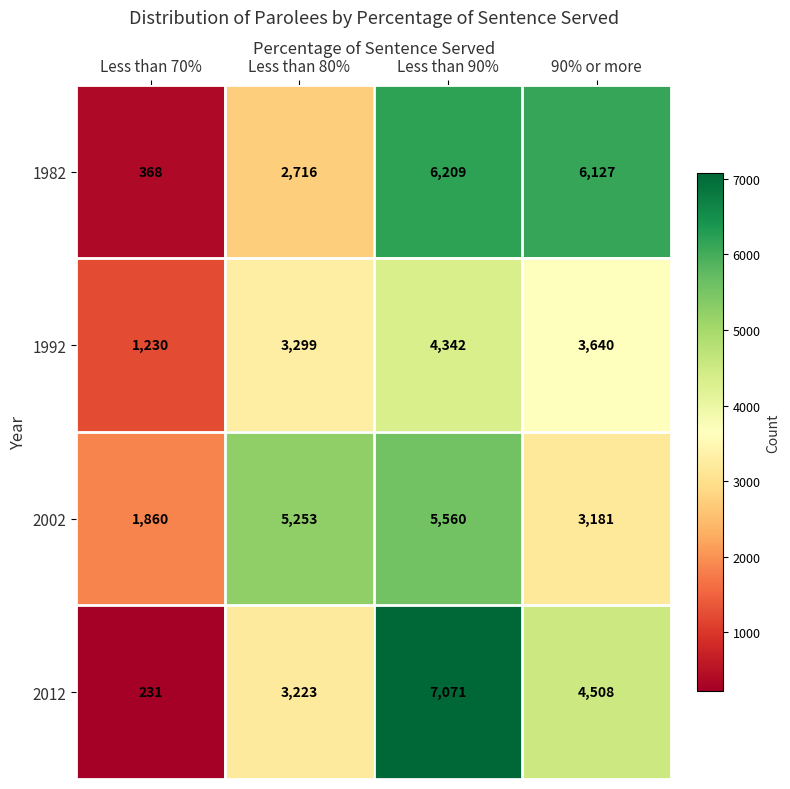

At which label does 1992 first exceed 3640?

Less than 90%